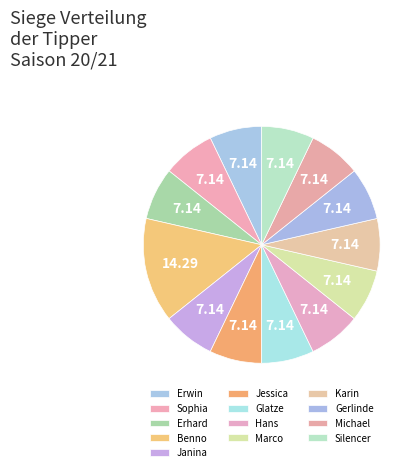

Which has a higher value, Benno or Karin?

Benno